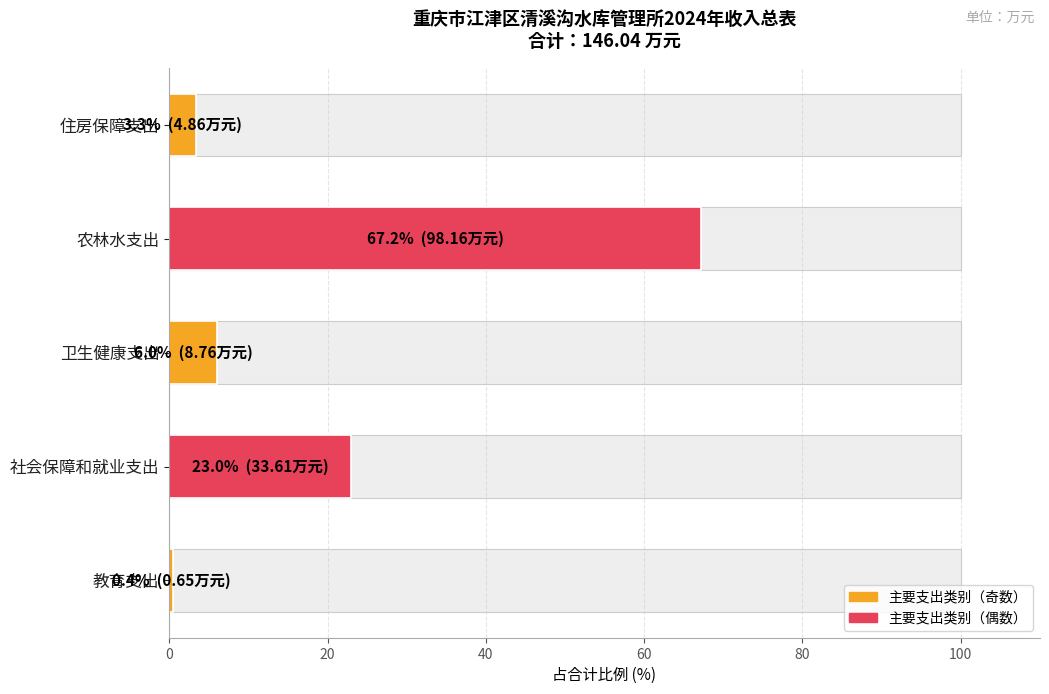

Reading left to right, transcribe all the data shown in this chart.

0.4	23.0	6.0	67.2	3.3